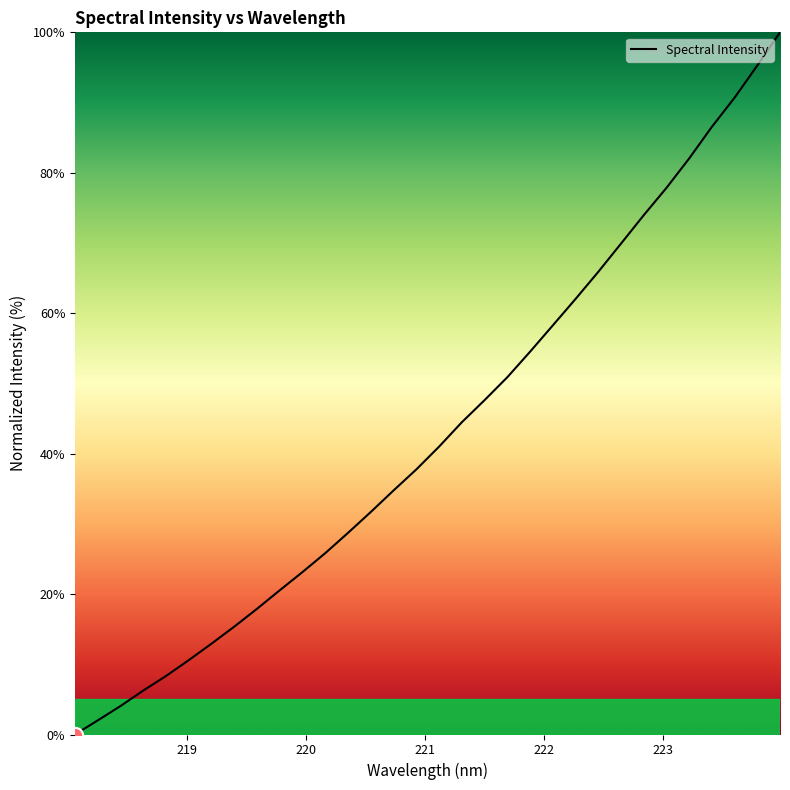

What is the difference between the maximum and minimum values?

100.0